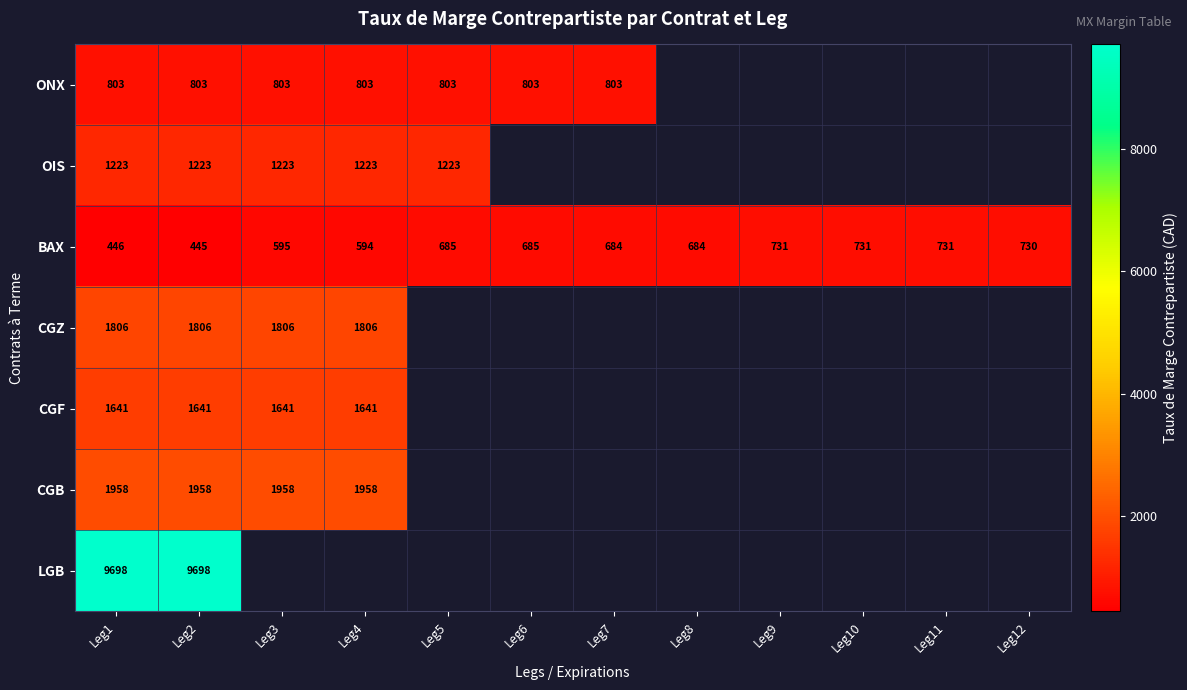

Is the value of ONX at Leg3 greater than the value of BAX at Leg4?

Yes